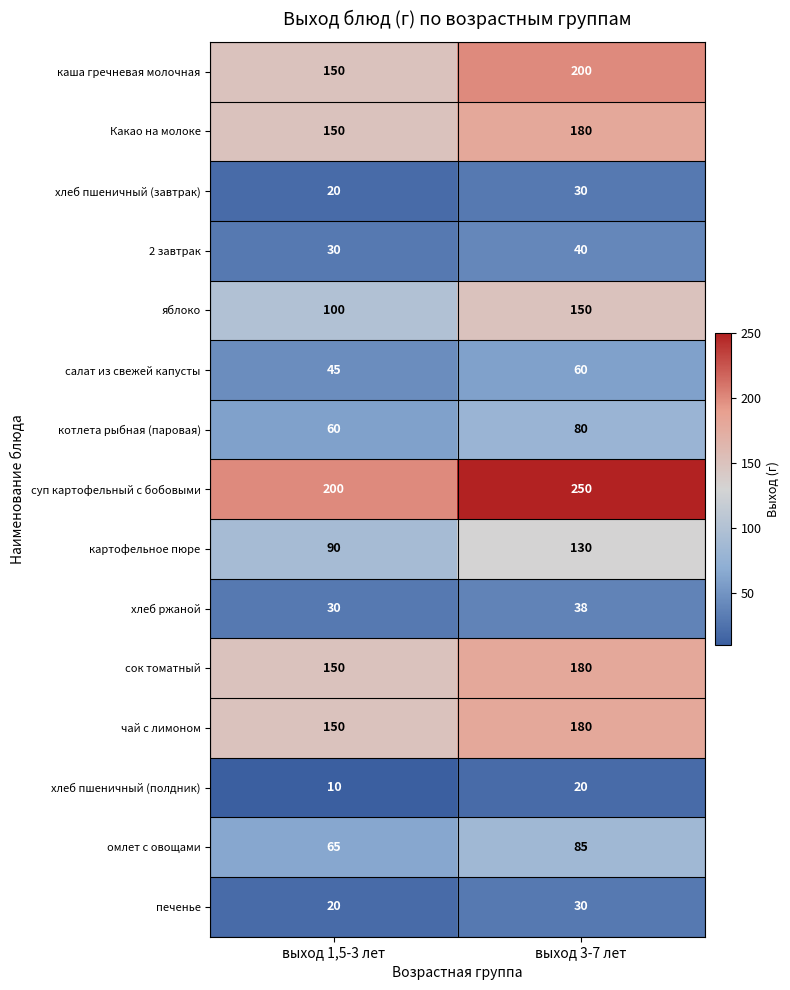

What is the difference between the highest and lowest values at выход 3-7 лет?

230